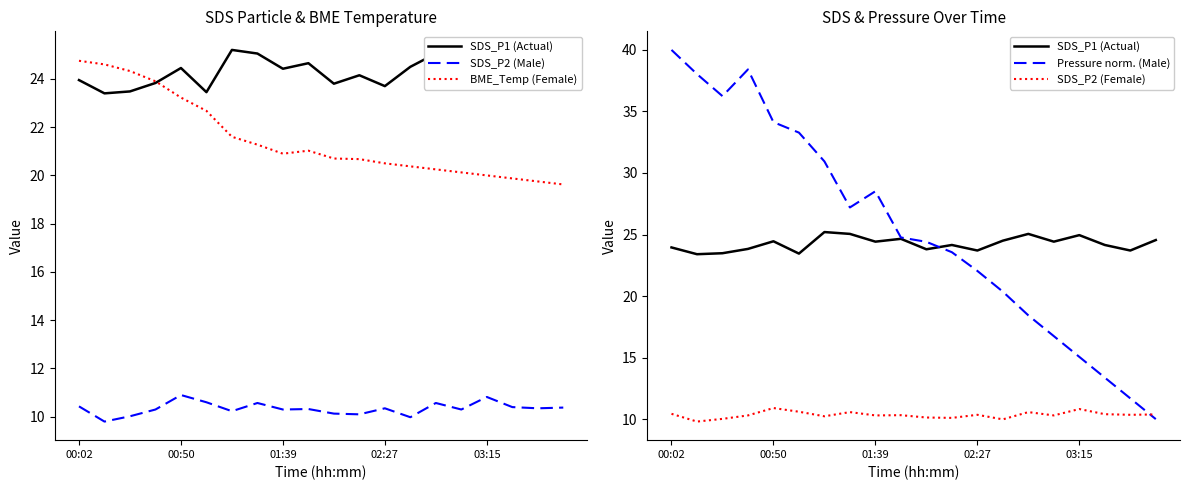

What is the lowest value of the BME_Temp (Female) series?

19.6